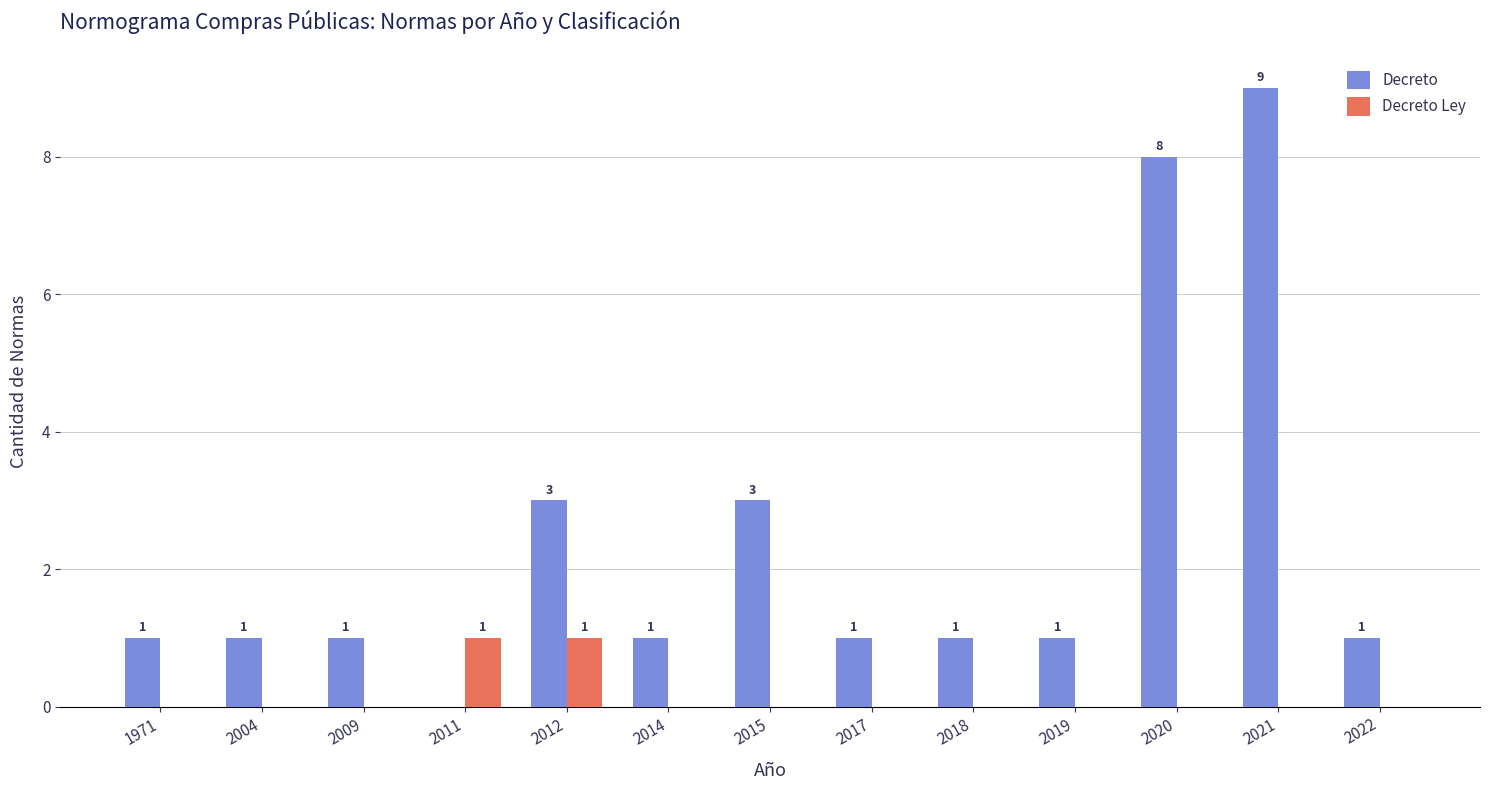

What is the total value across all series at 2020?

8